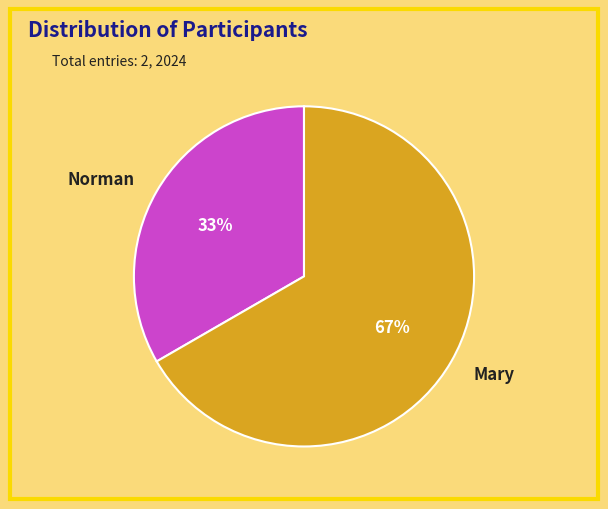

Which category has the biggest portion of the pie?

Mary